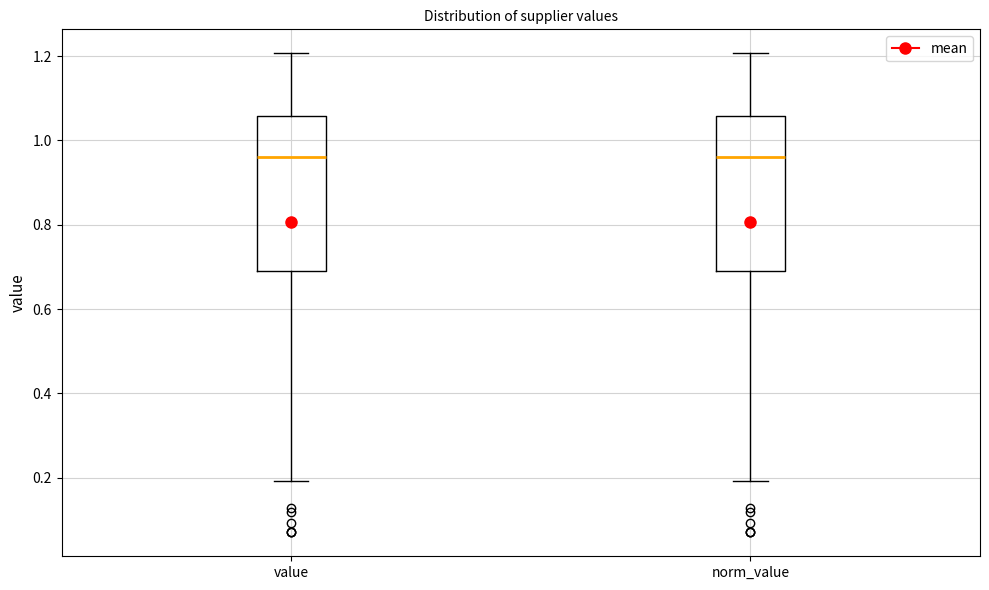

Where is the lower edge of the box for norm_value on the y-axis? The values are not printed on the chart, so give them approximately, as read against the axis.

0.68